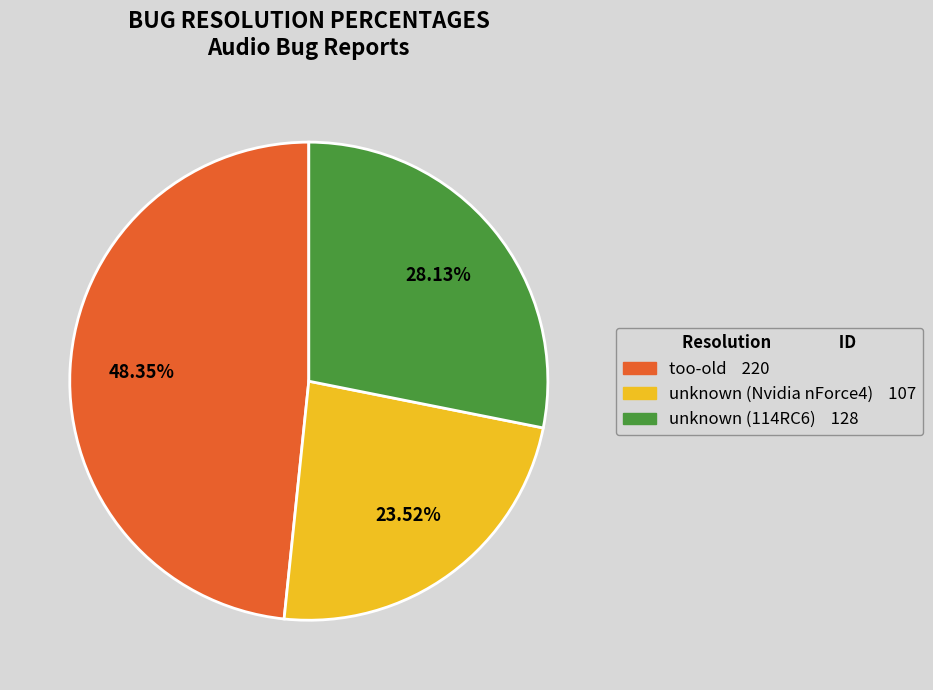

Does any single category account for the majority?

No